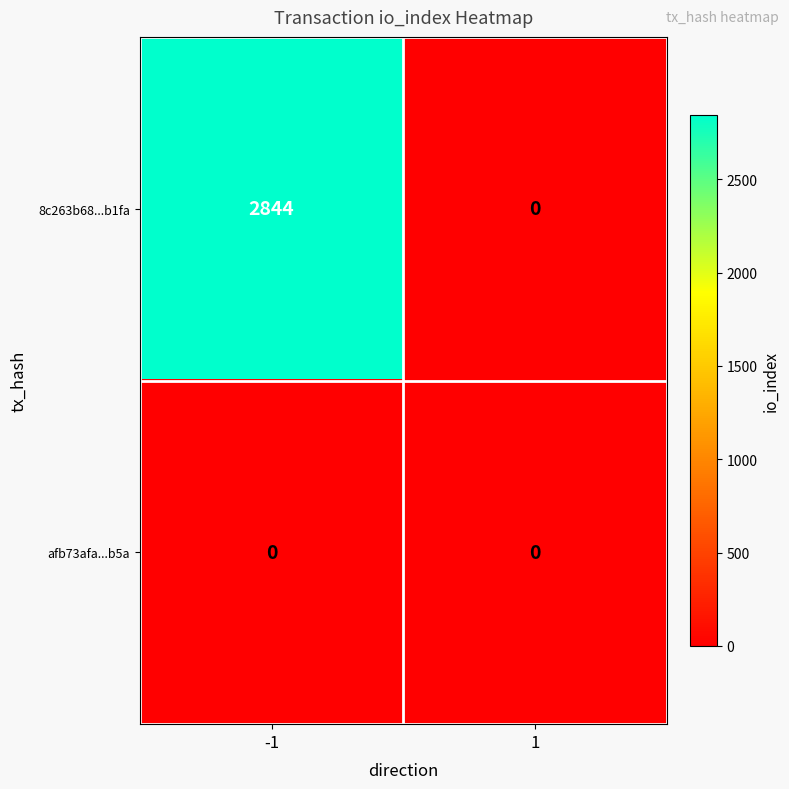

Which category has the highest value across all series?

-1